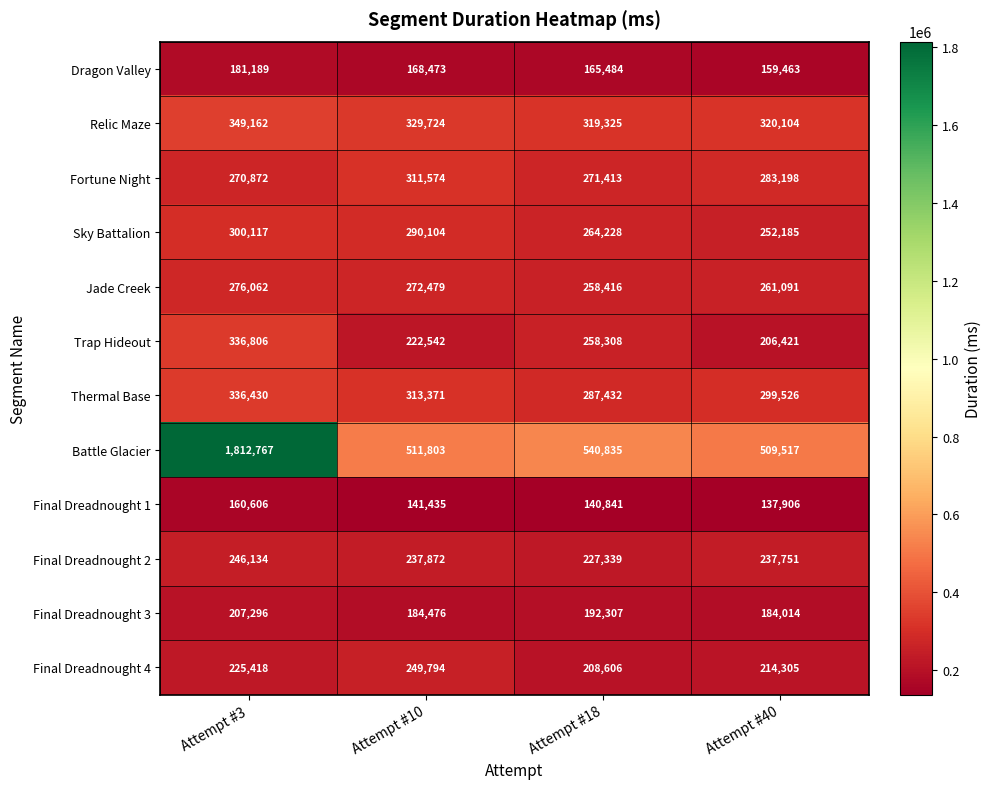

What is the spread (max minus min) of values at Attempt #10?

370368